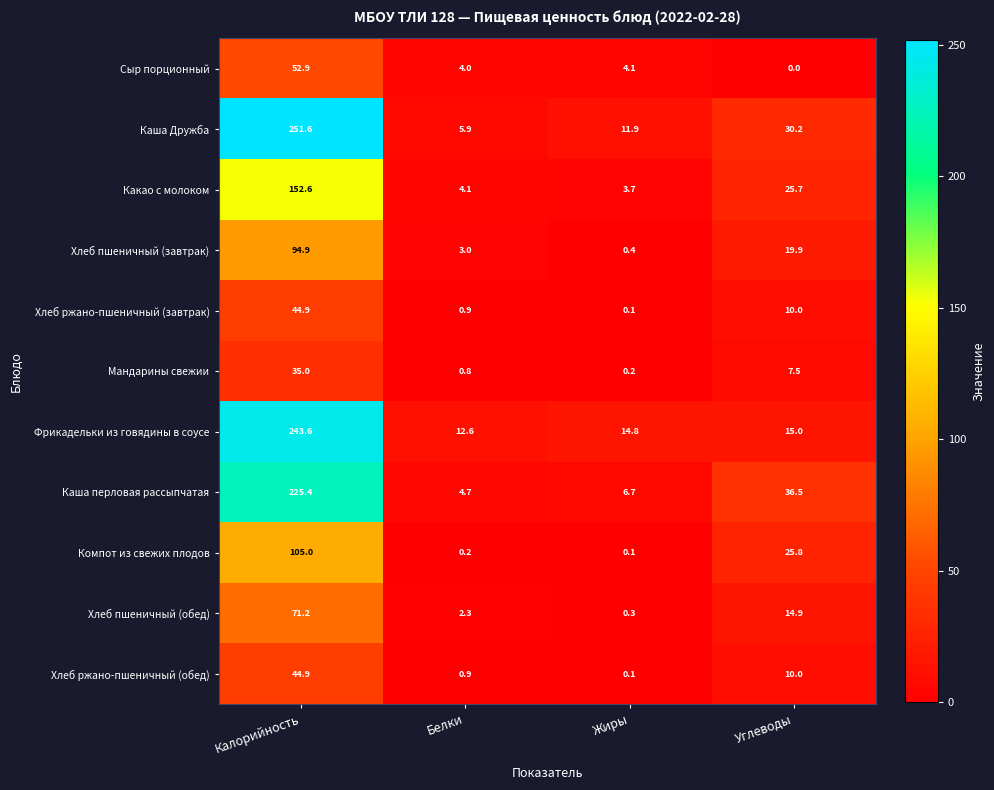

What is the sum of all Хлеб ржано-пшеничный (завтрак) values?

55.9